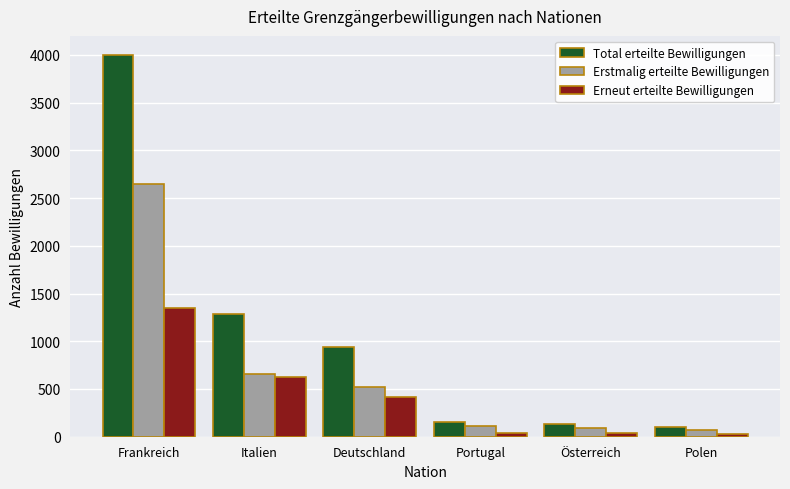

What is the label of the 1st bar from the right?

Polen